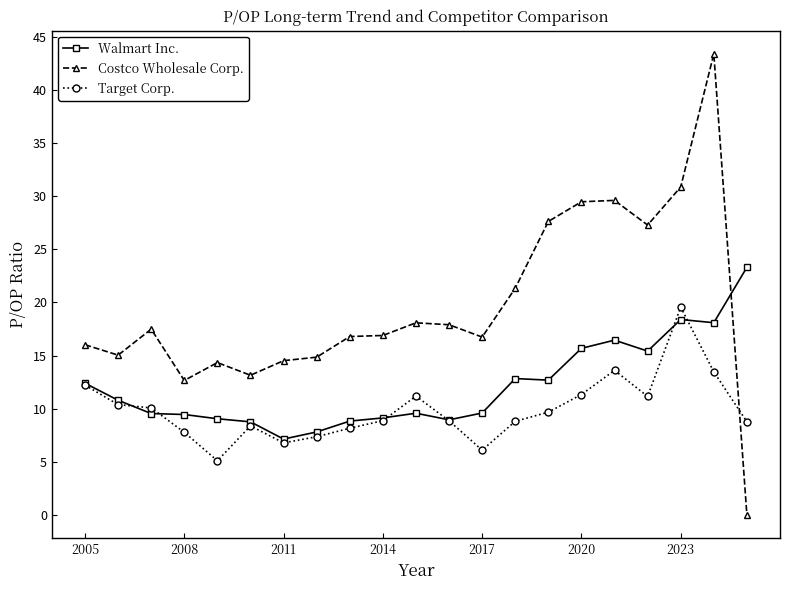

How many data points does each series have?

21